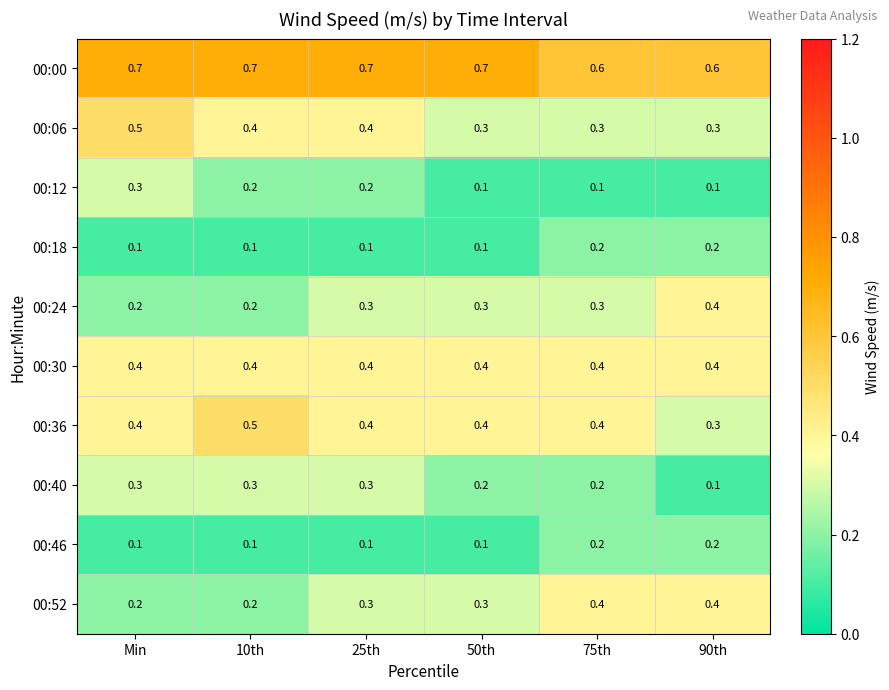

True or false: 00:46 has a value of 0.1 at 50th.

True